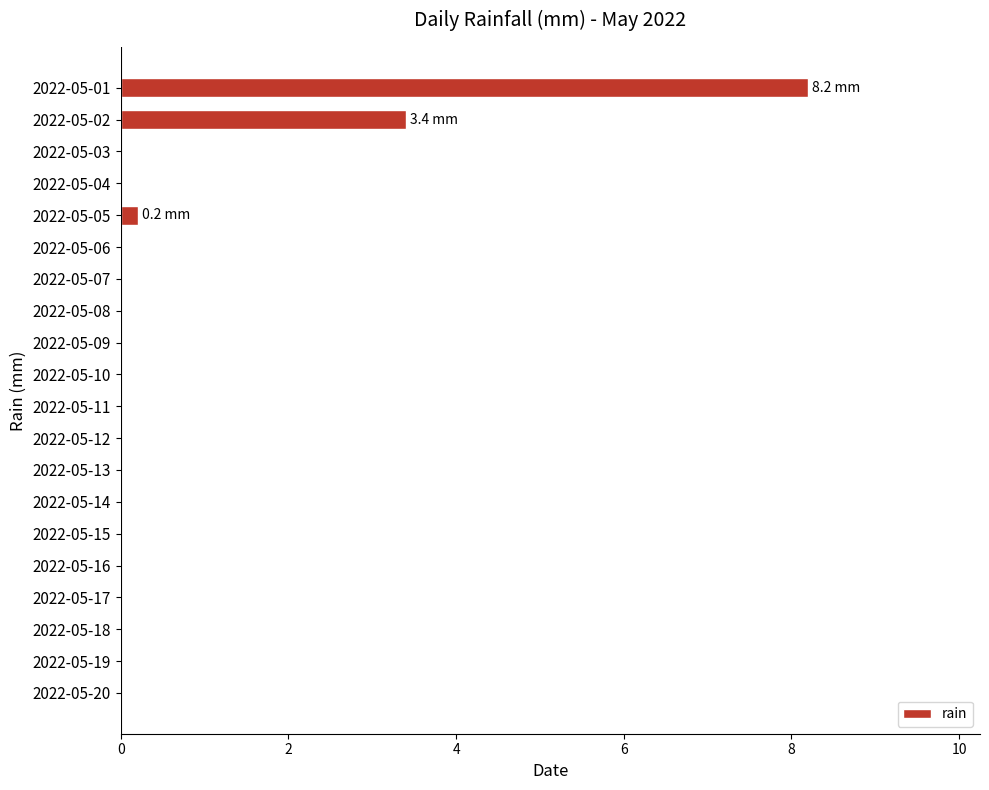

What is the change in value from 2022-05-02 to 2022-05-09?

-3.4